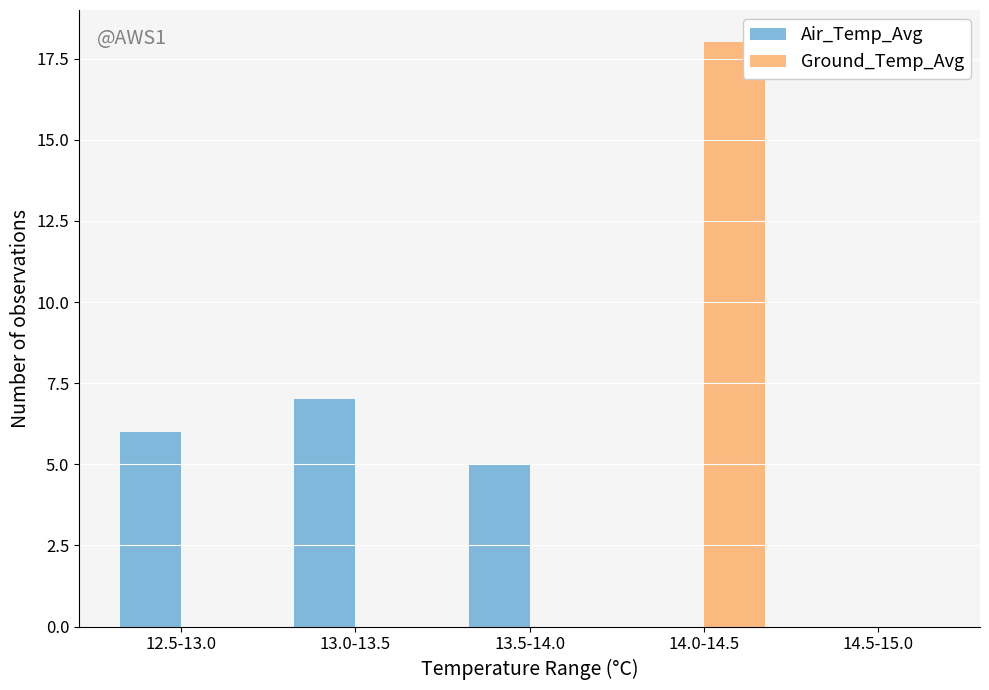

What is the difference between the Air_Temp_Avg values at 13.0-13.5 and 12.5-13.0?

1